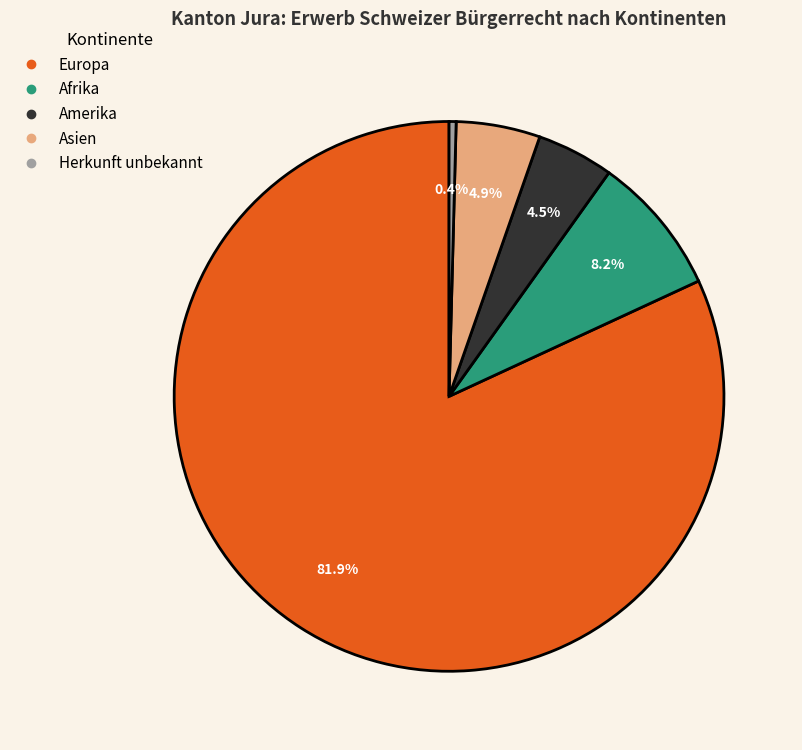

How many segments does this pie chart have?

5